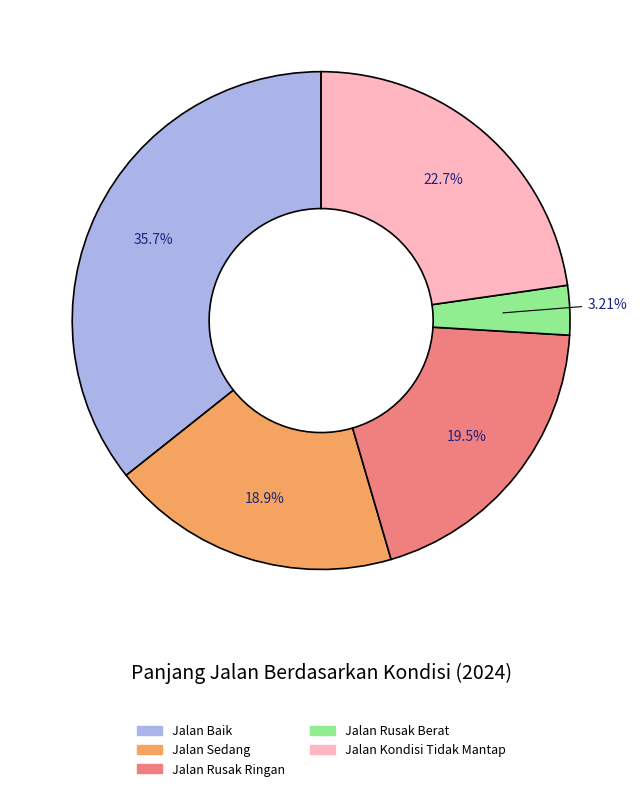

To the nearest percent, what portion does Jalan Sedang represent?

19%